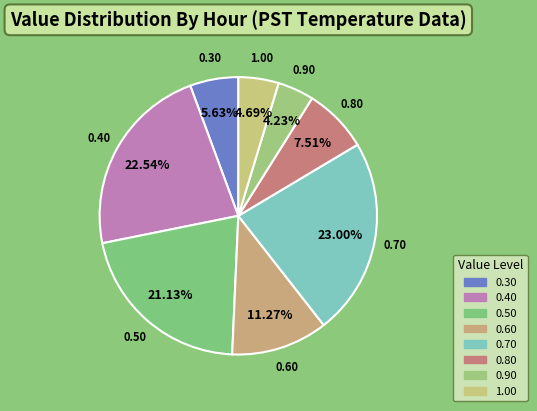

Which has a higher value, 0.90 or 0.50?

0.50